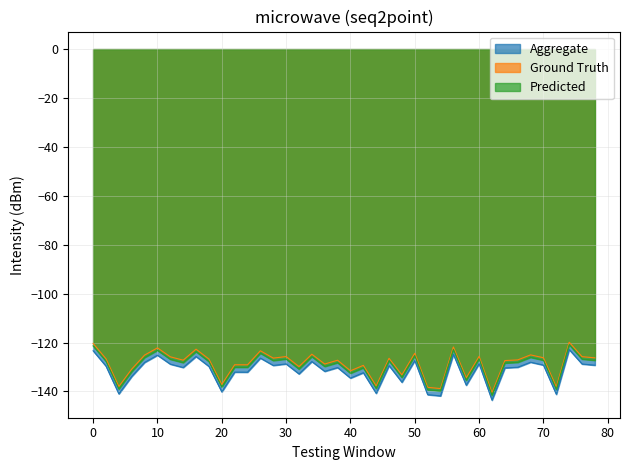

What is the difference between the maximum and minimum values in the Predicted series?

20.7